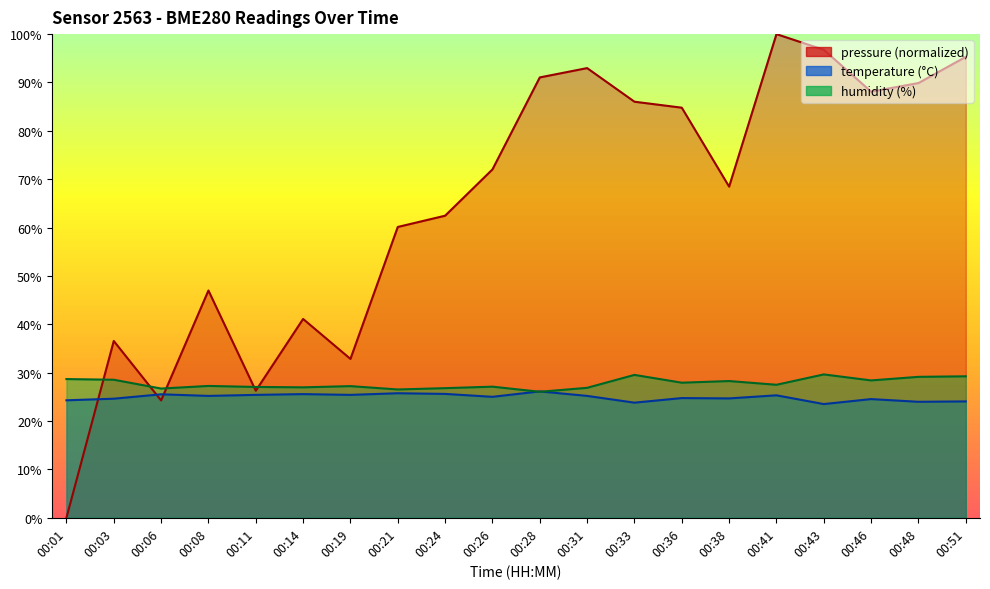

What is the total value across all series at 00:08?

99.5